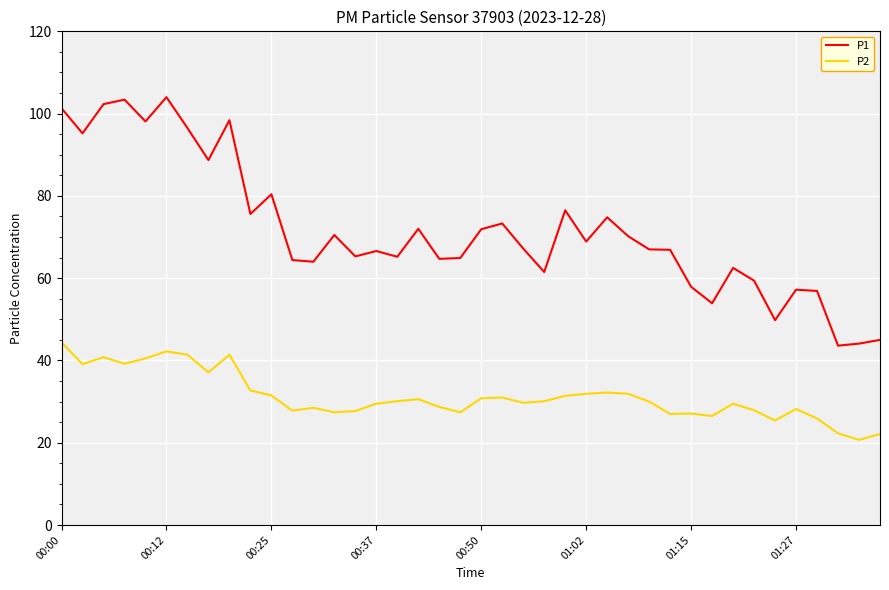

True or false: P1 and P2 cross at least once.

False